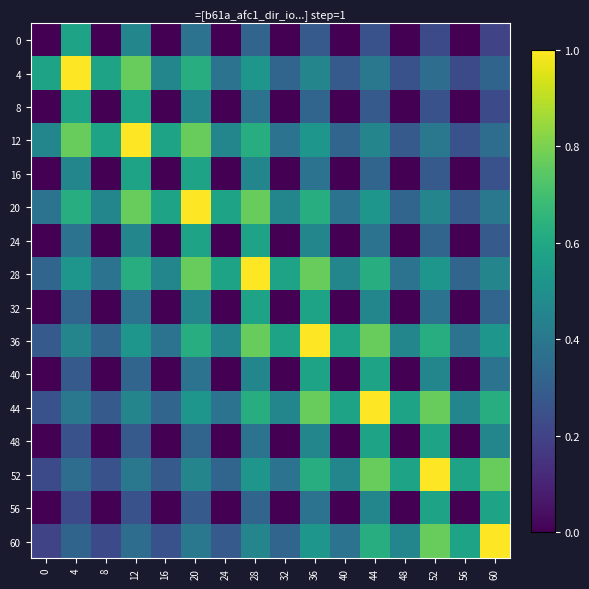

Rank the series at 32 from highest to lowest value.

28, 36, 20, 44, 12, 52, 4, 60, 0, 8, 16, 24, 32, 40, 48, 56